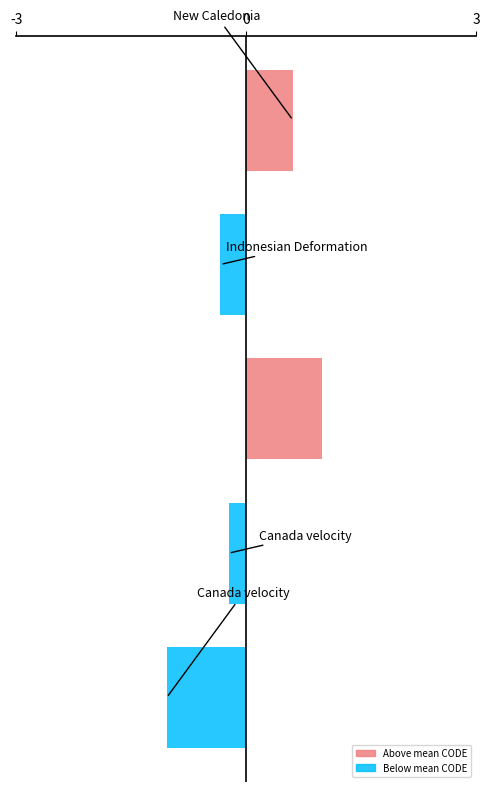

What are all the series names shown in the legend?

Above mean CODE, Below mean CODE